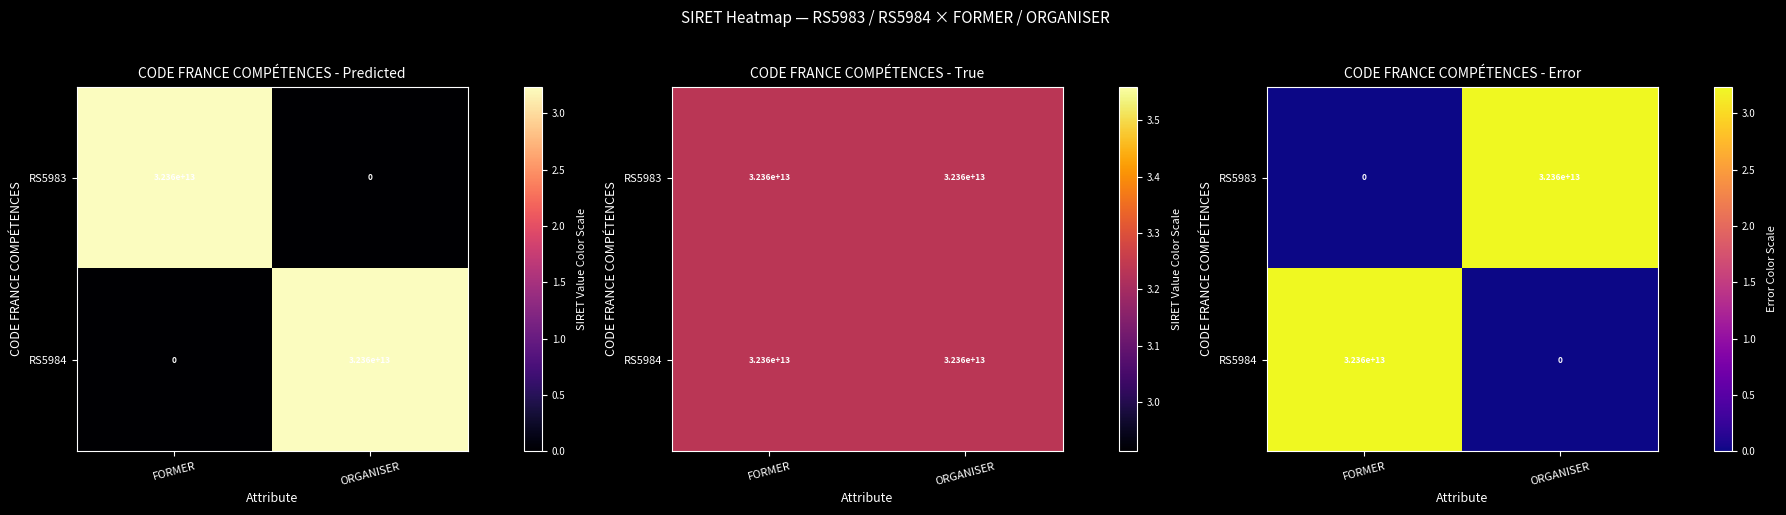

Rank the categories by RS5984 value from lowest to highest.

ORGANISER, FORMER